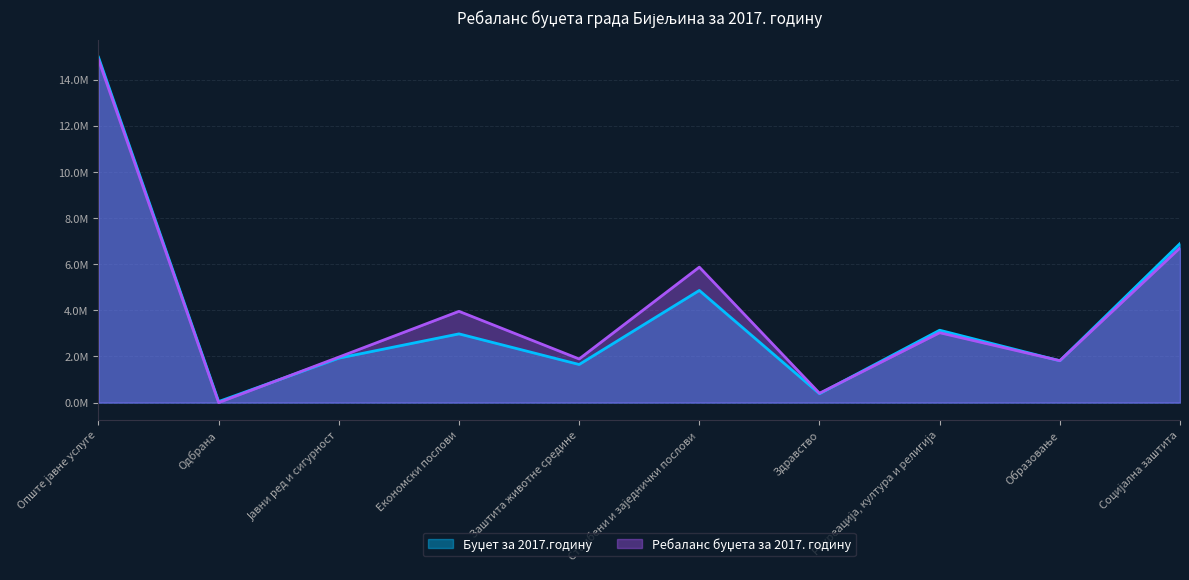

What is the total value across all series at Социјална заштита?

13604320